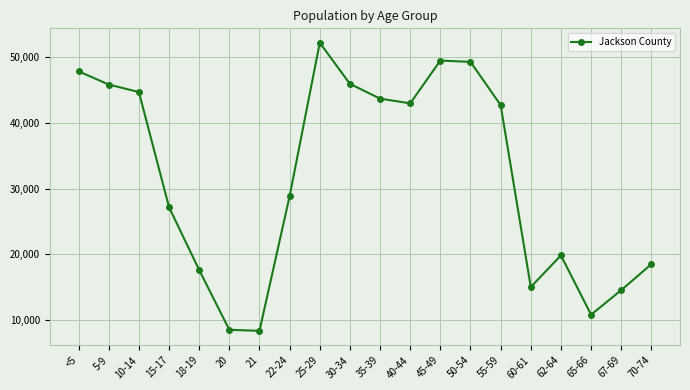

The value at 15-17 is 42444. True or false?

False